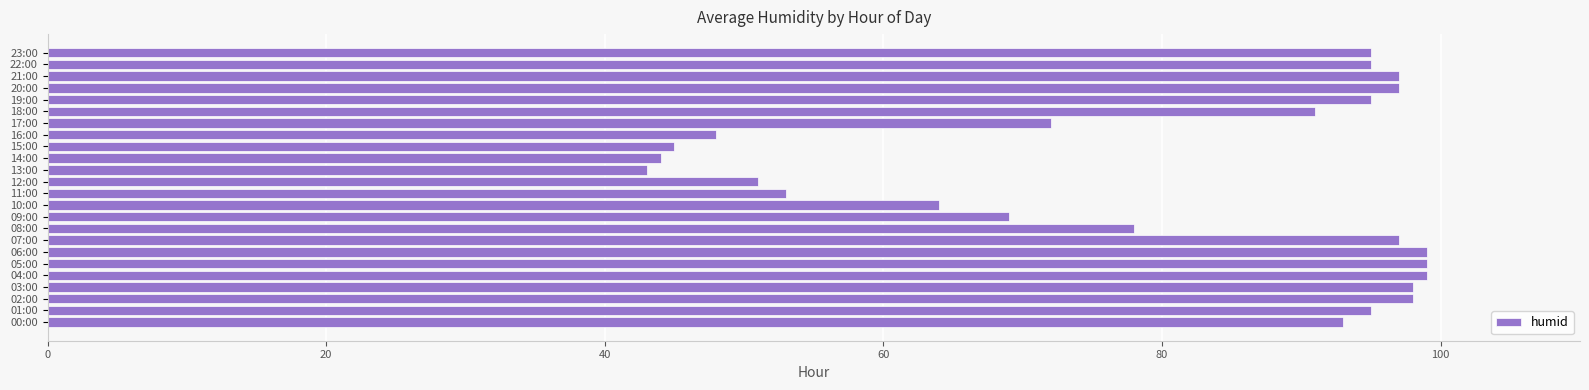

The chart shows a value of 95 at 22:00. True or false?

True